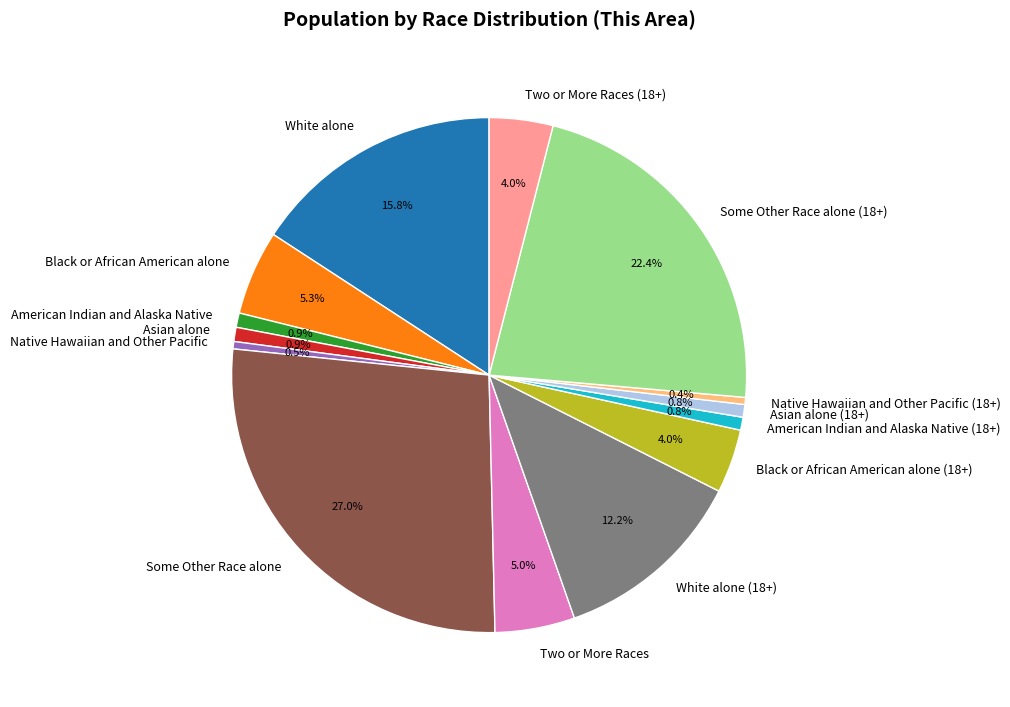

Count the number of slices in the pie.

14